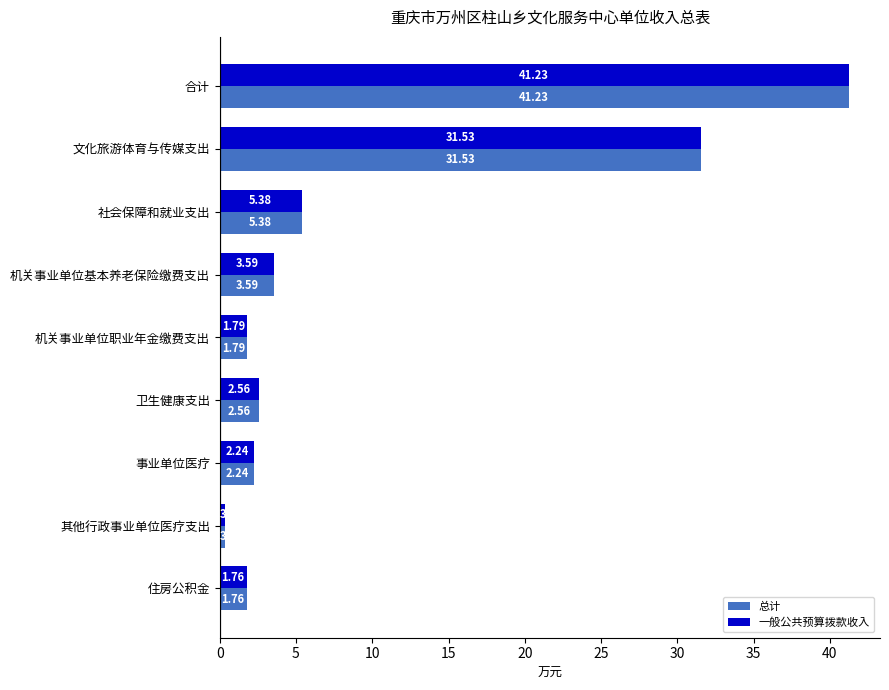

Where is 一般公共预算拨款收入 nearest to the value 20?

文化旅游体育与传媒支出